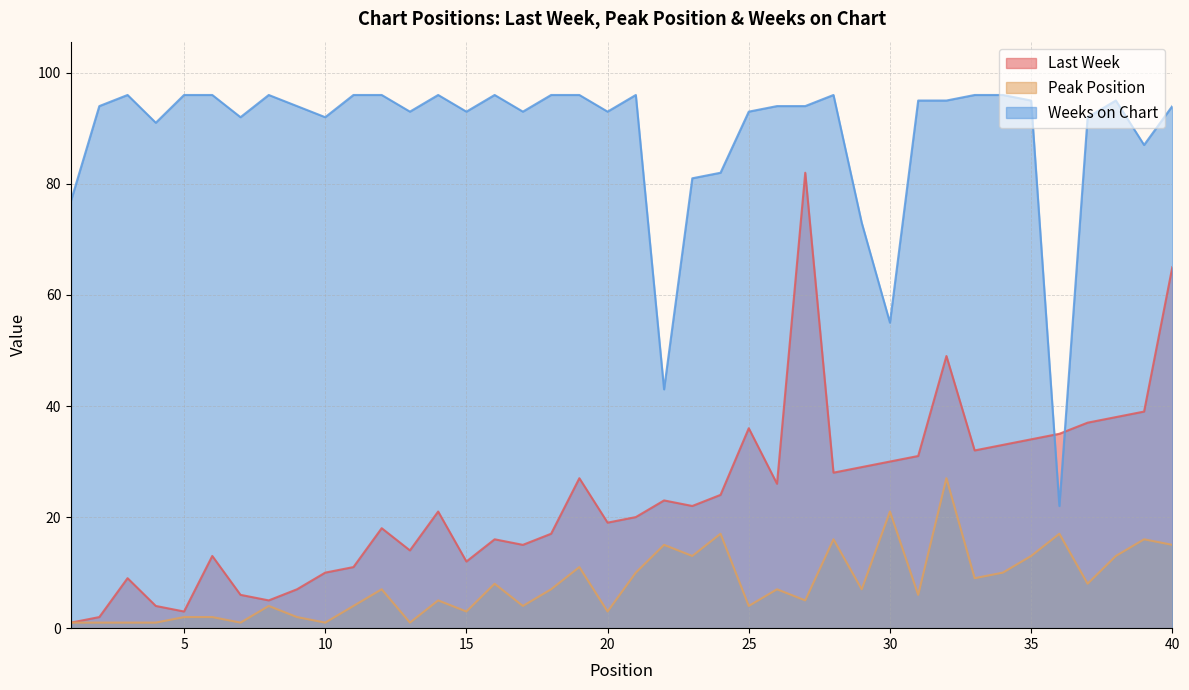

What is the sum of the Peak Position values at 36 and 39?

33